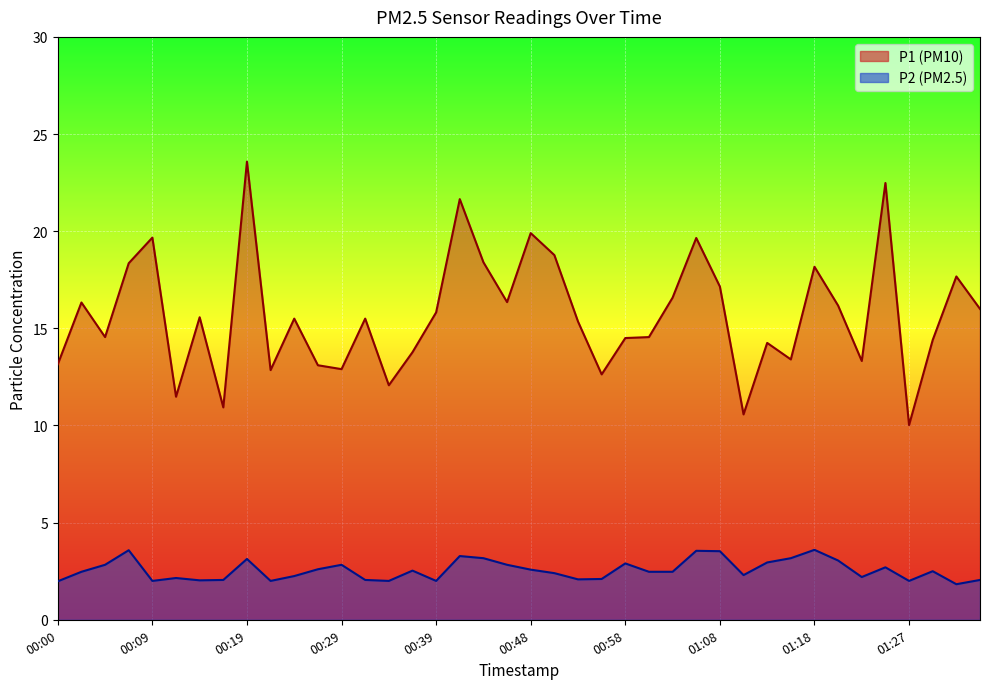

At which label does P1 reach its minimum?

01:27